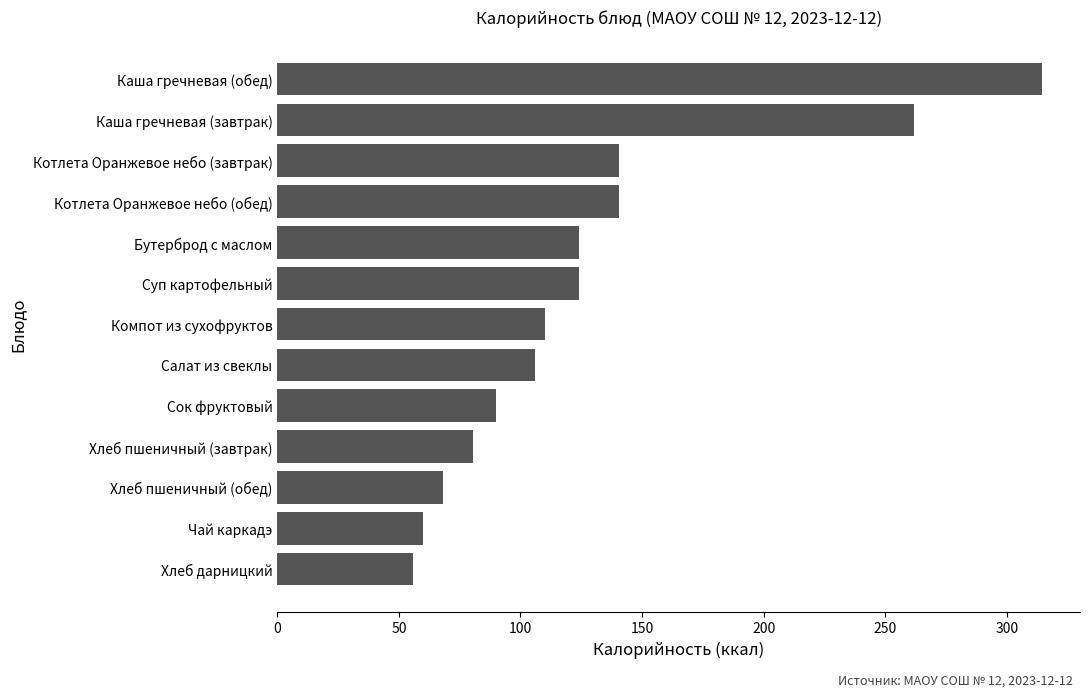

What value does the data have at Хлеб дарницкий?

56.0